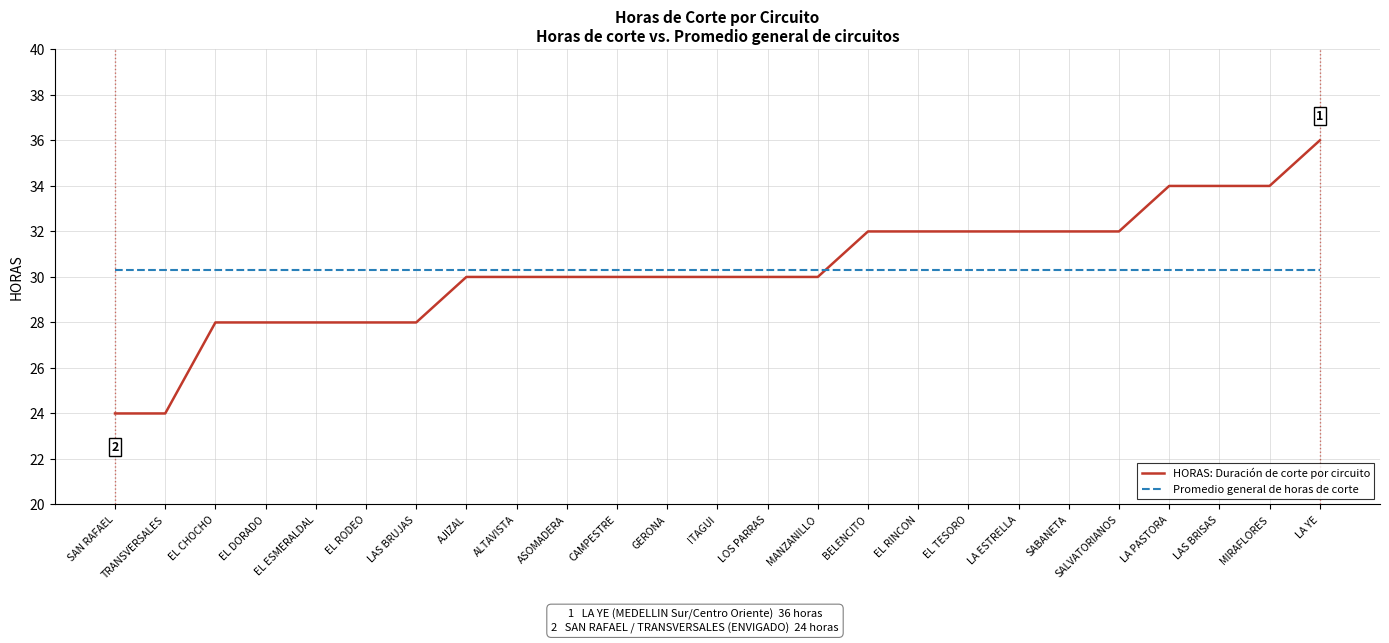

What is the total value across all series at EL RODEO?

58.3